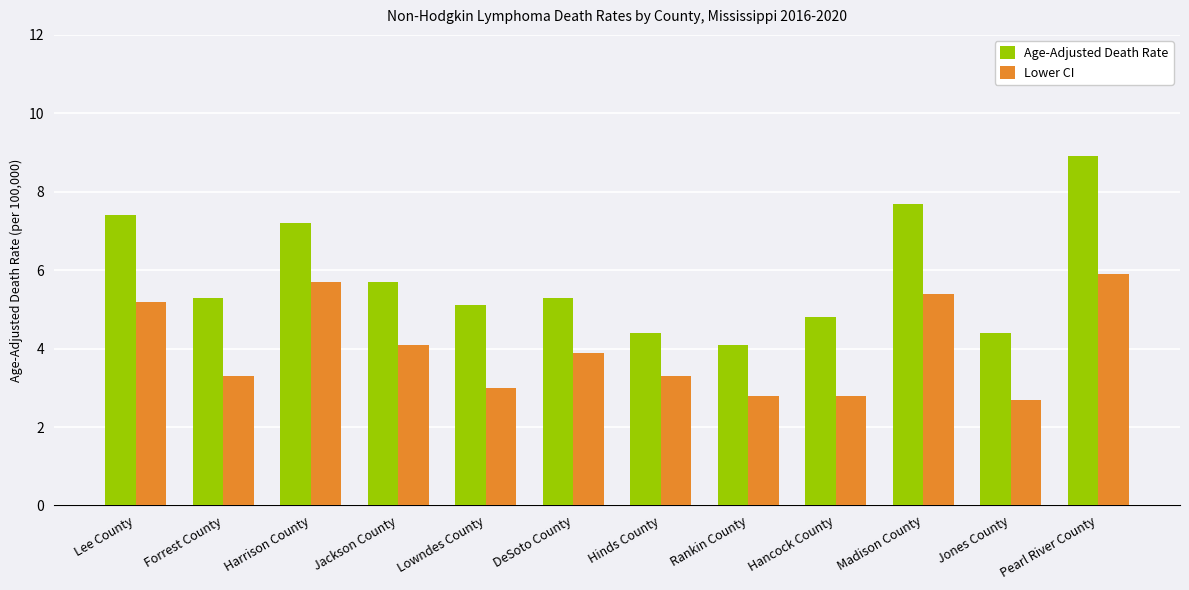

What is the average value of the Lower CI series?

4.0